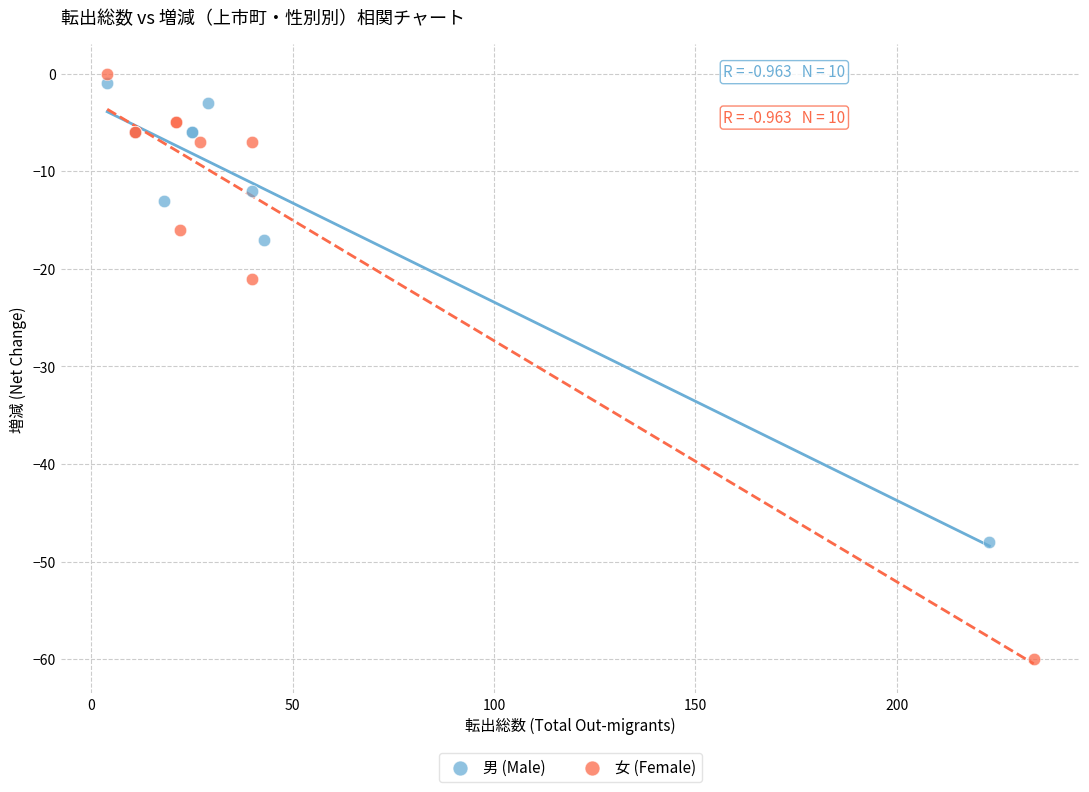

Which series has the widest spread of Y values?

女 (Female)